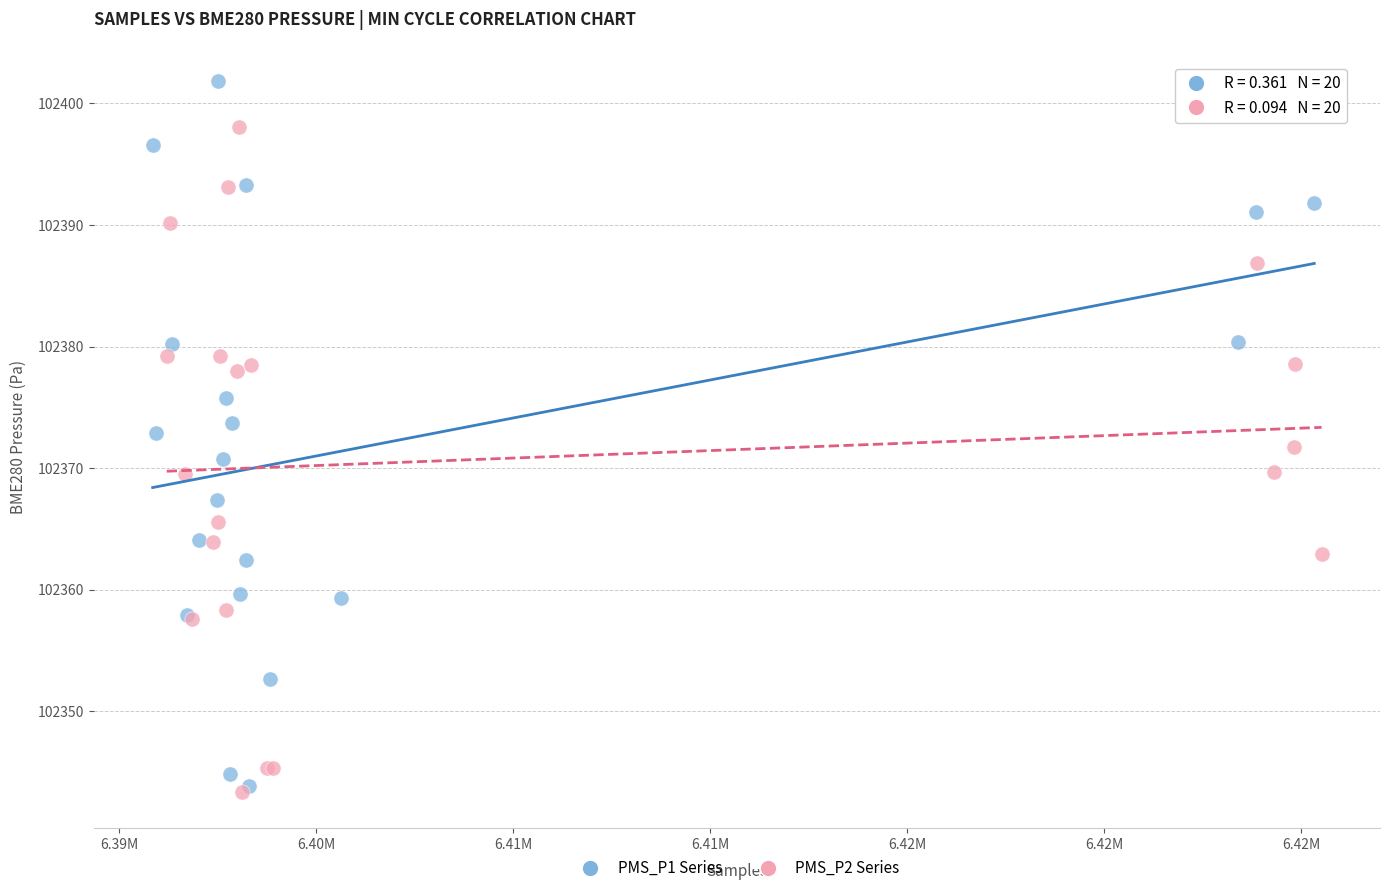

Which series reaches the maximum Y coordinate?

PMS_P1 Series